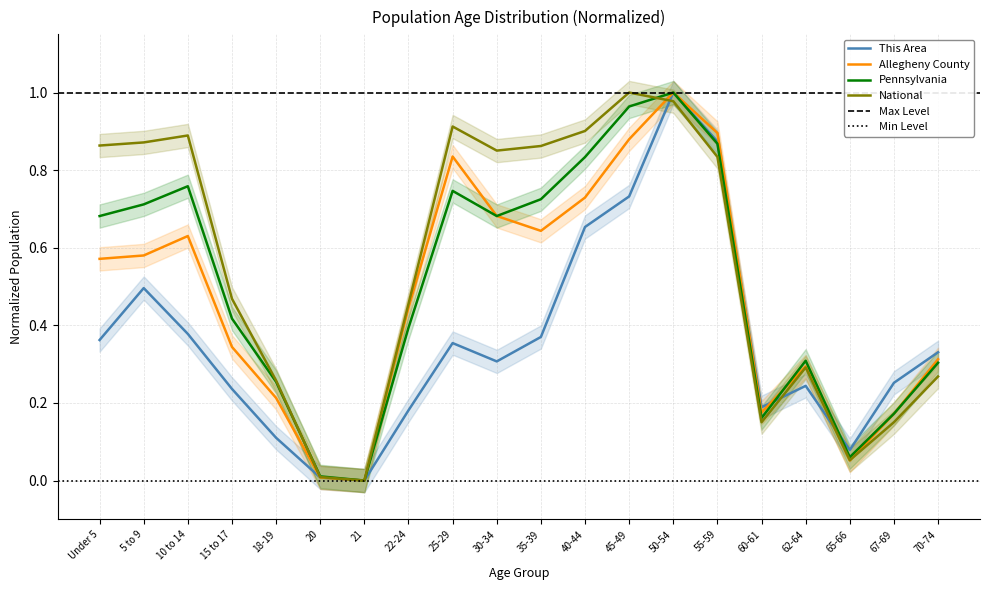

What is the total value across all series at 67-69?

0.7